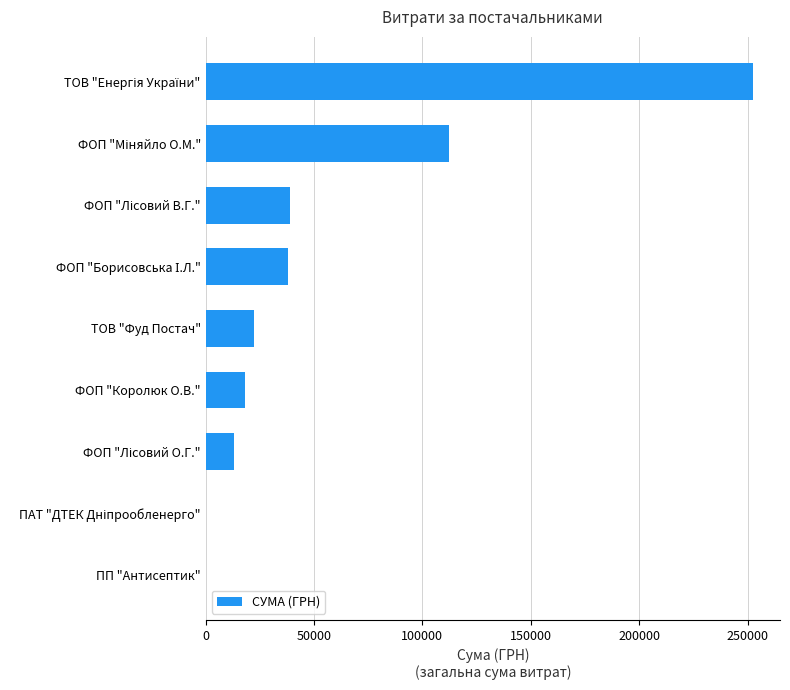

What is the sum of all values?

495474.5